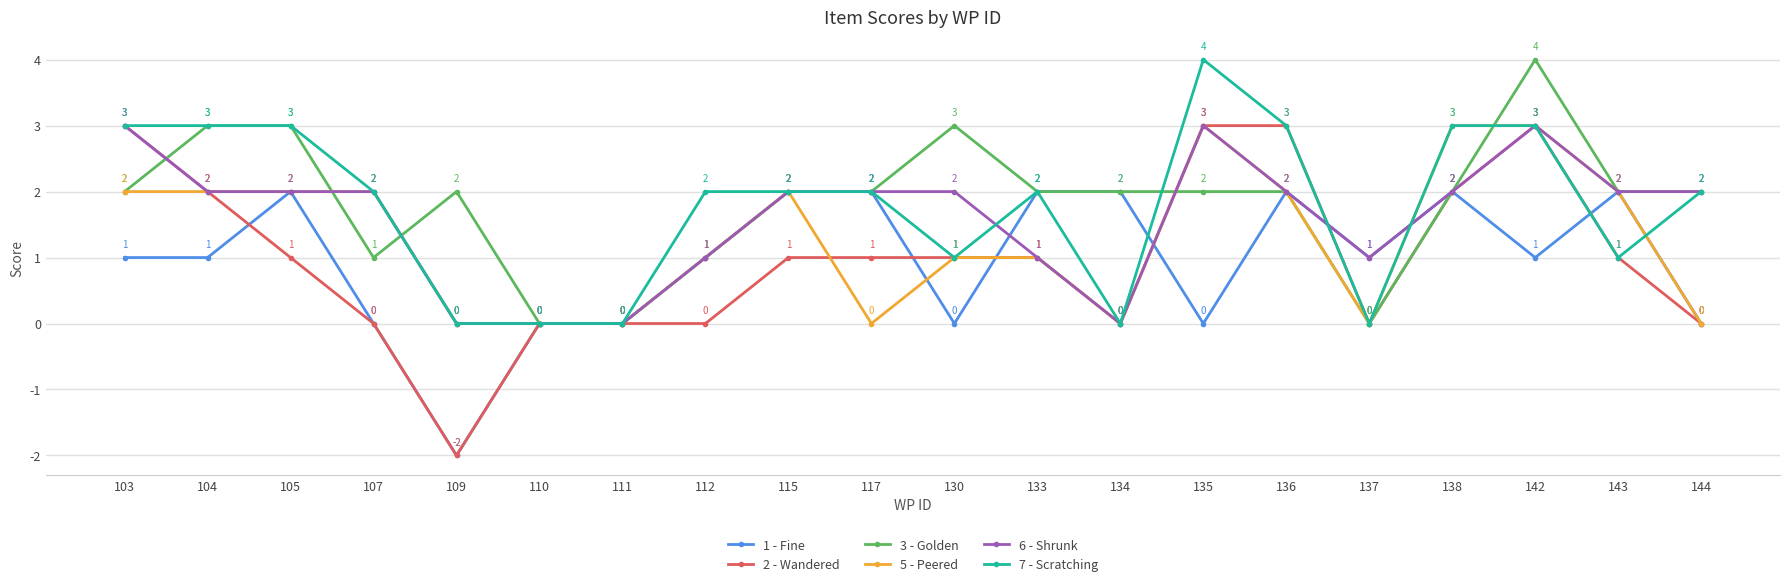

What is the value of the 5 - Peered point at the 15th from the left?

2